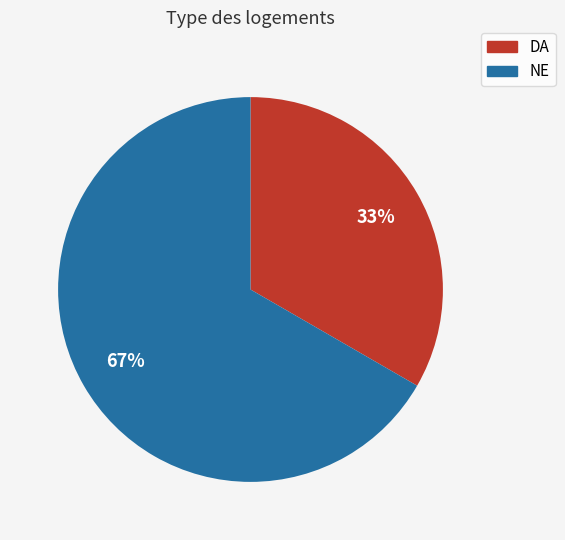

What is the largest slice in the pie chart?

NE